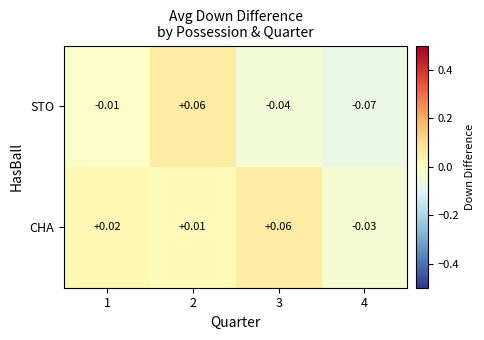

Between 1 and 4, which series saw the biggest shift?

STO